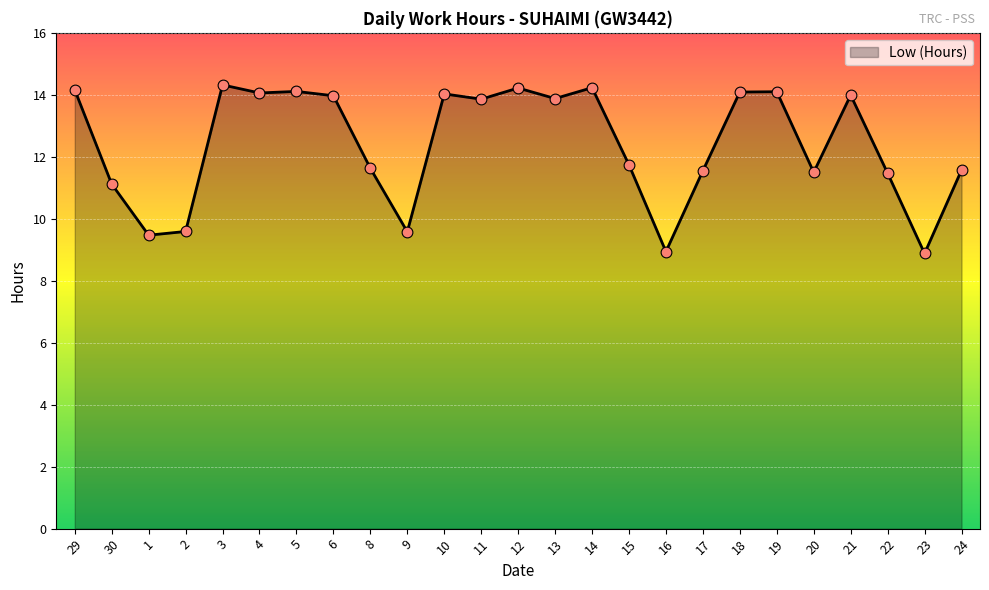

What is the change in value from 5 to 15?

-2.4